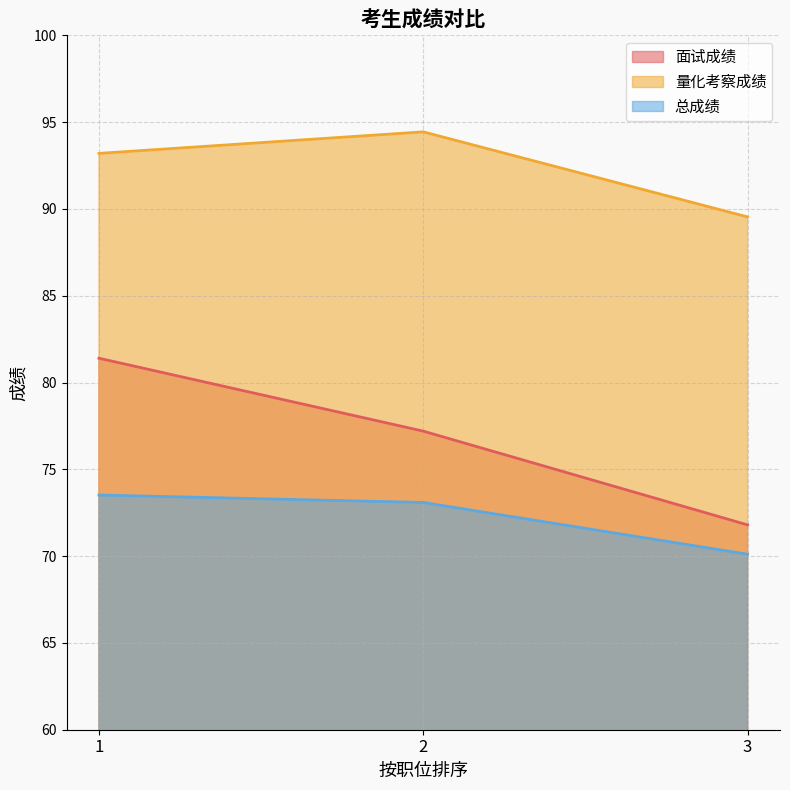

Rank the categories by 量化考察成绩 value from lowest to highest.

3, 1, 2